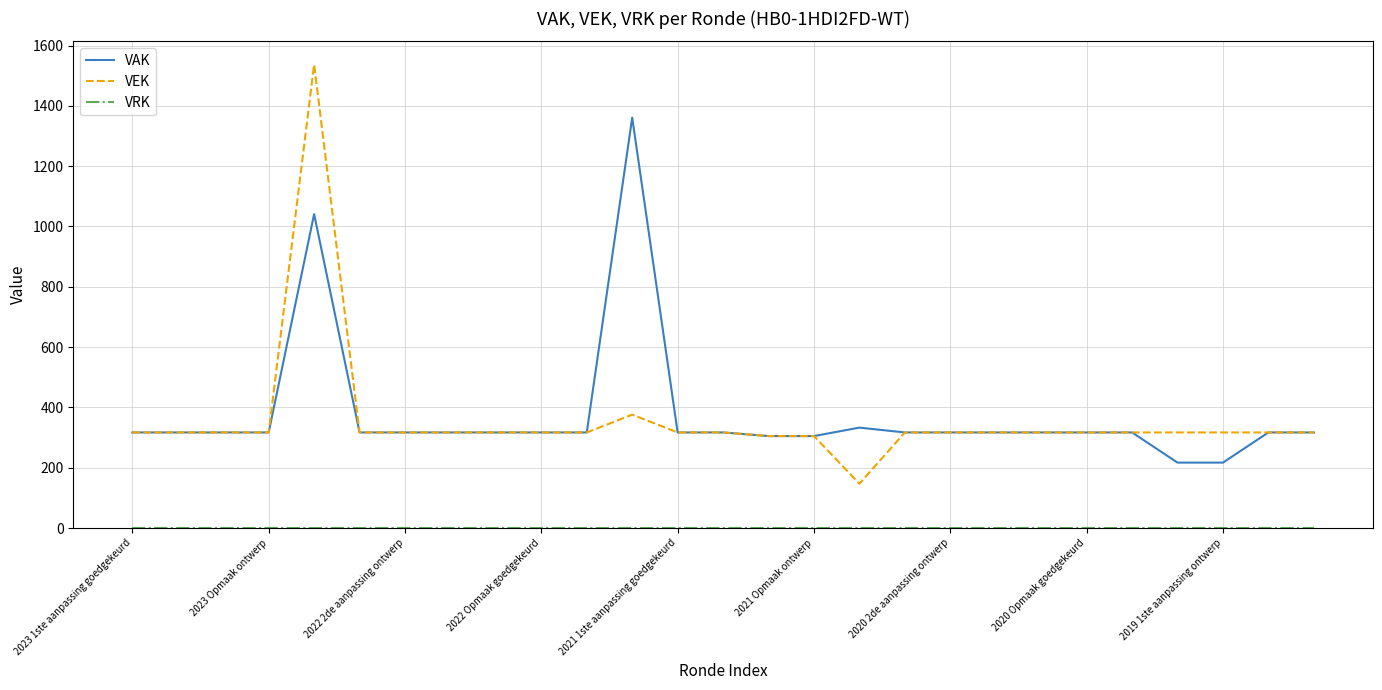

Which series has the widest spread of values?

VEK